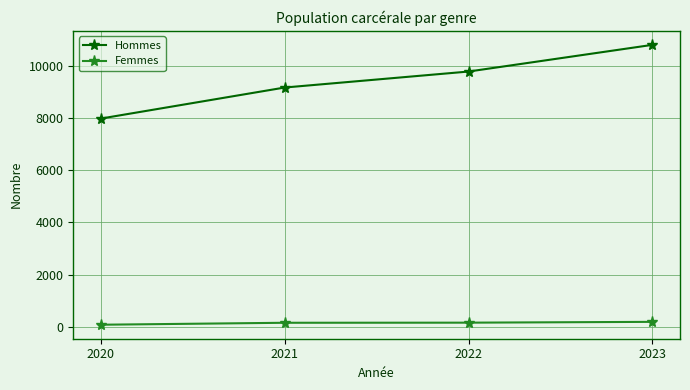

What is the minimum value for Femmes?

79